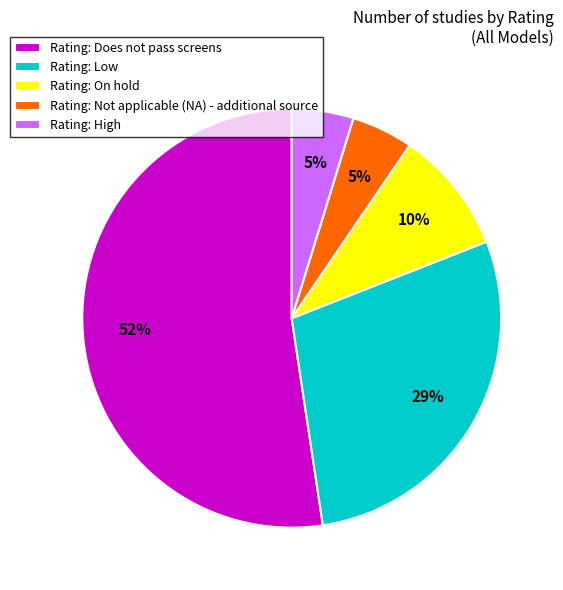

To the nearest percent, what is the average slice percentage?

20%